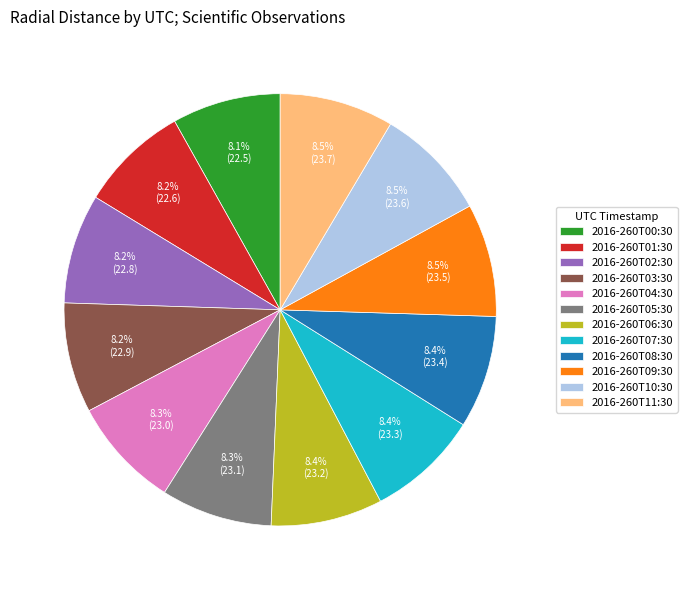

To the nearest percent, what is the combined percentage of 2016-260T02:30 and 2016-260T07:30?

17%